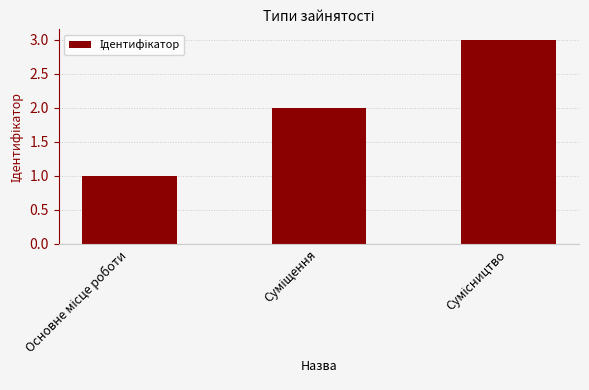

What is the sum of all values?

6